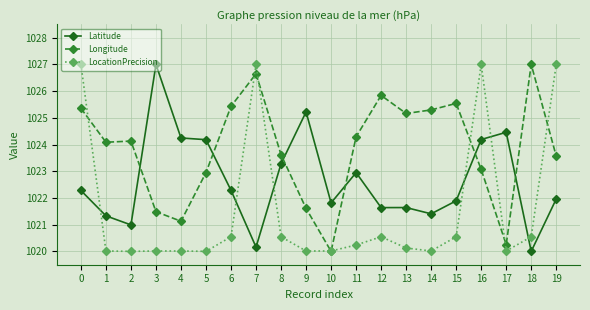

True or false: Latitude has more than 2 points higher than both neighbors.

True